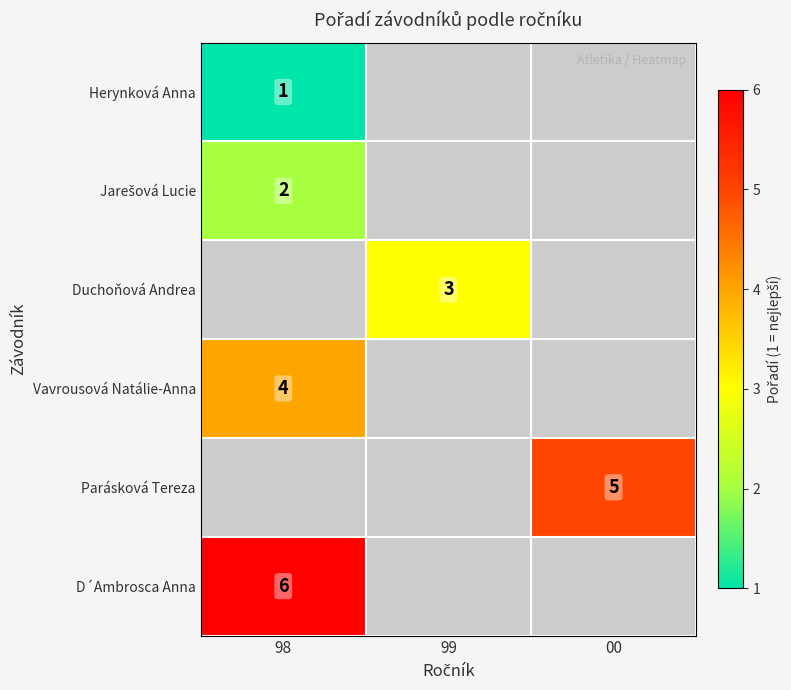

The Duchoňová Andrea series shows 1 at 99. True or false?

False